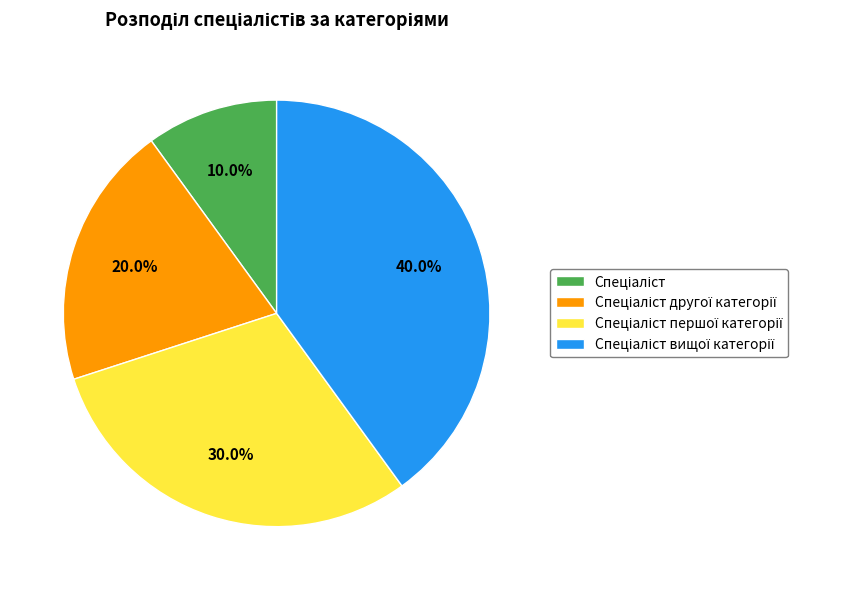

Does any single category account for the majority?

No